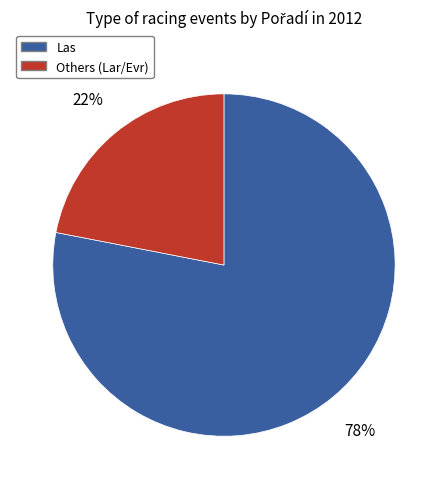

Do Las and Others (Lar/Evr) together represent more than half of the pie?

Yes